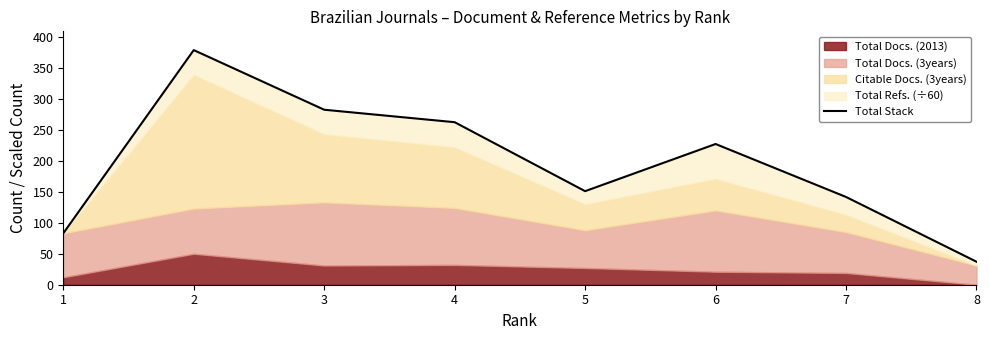

The value at 1 is 143.8. True or false?

False